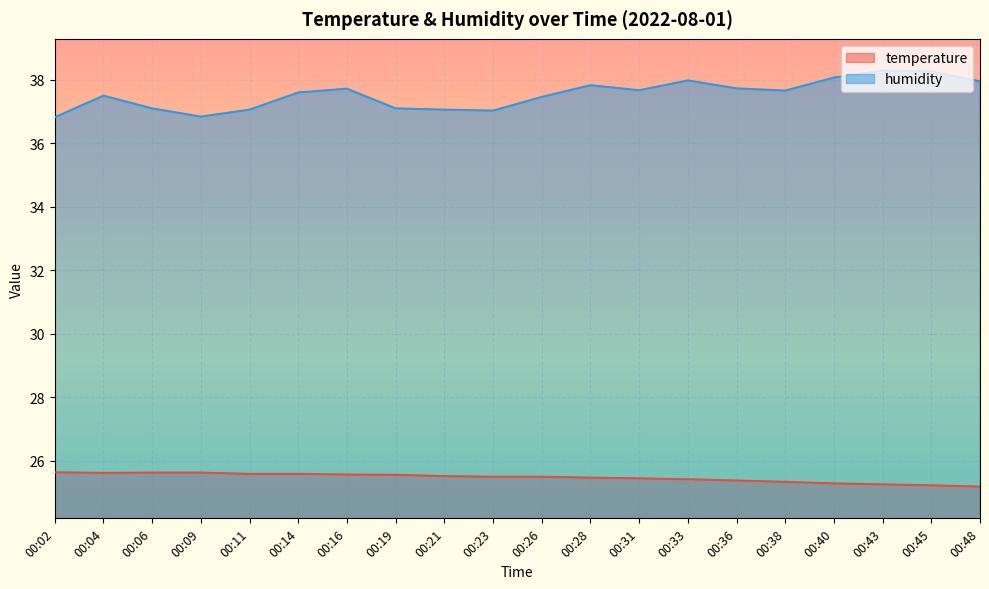

True or false: humidity and temperature cross at least once.

False